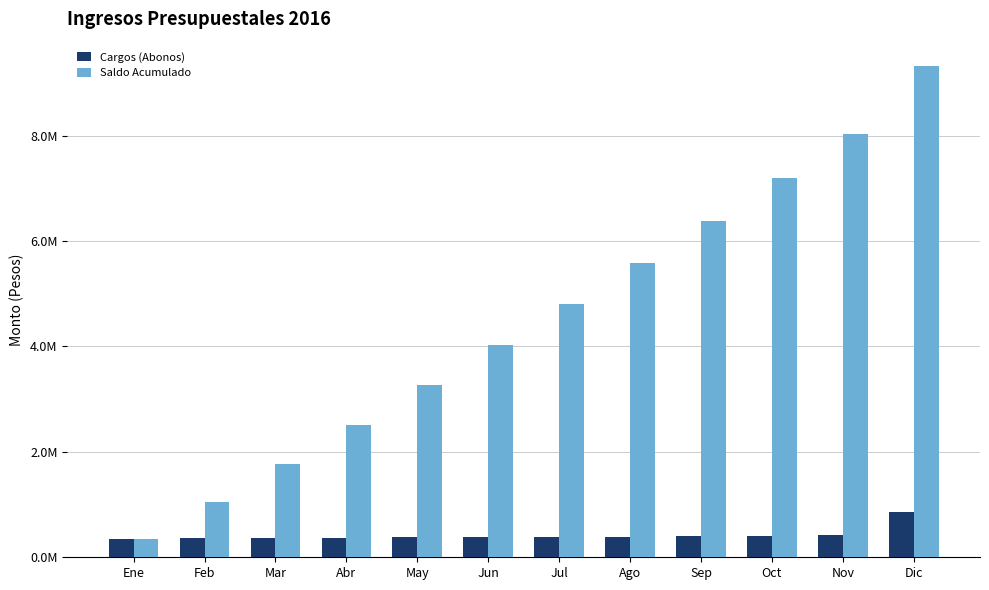

Are the bars horizontal?

No